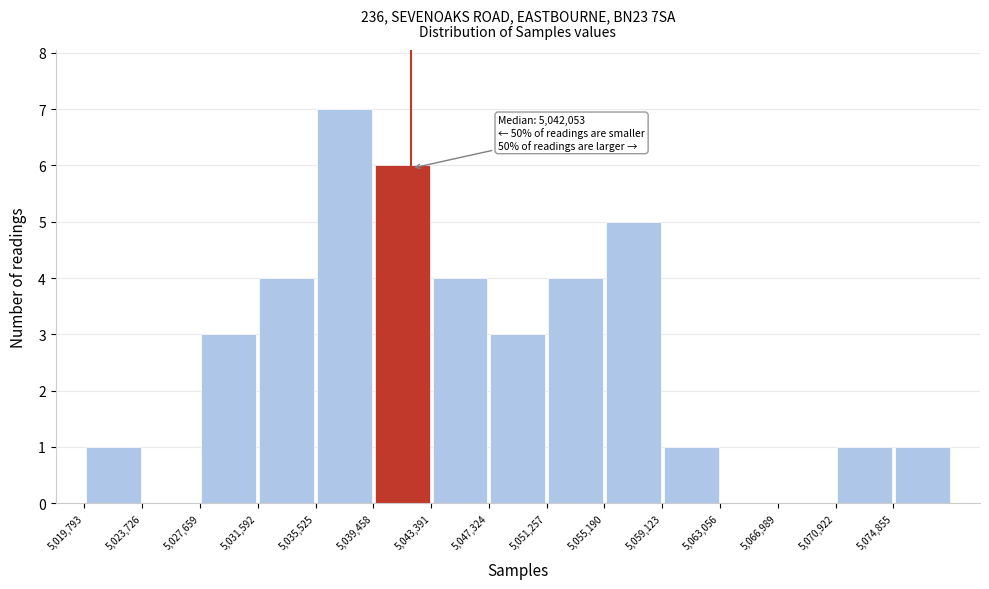

Which range on the x-axis has the tallest bar?

5035500 to 5039500